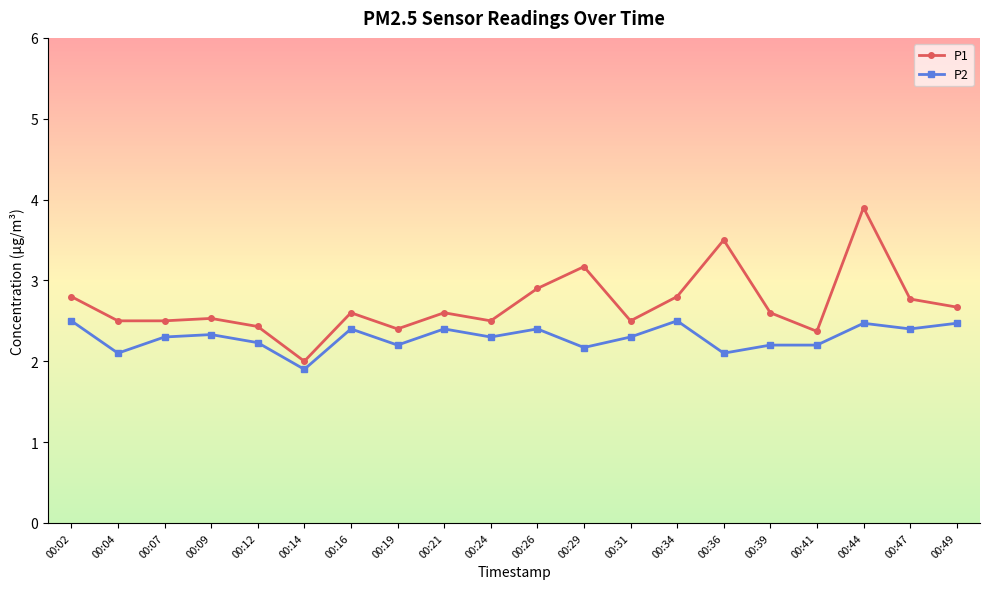

Is the value of P1 at 00:39 greater than the value of P2 at 00:16?

Yes